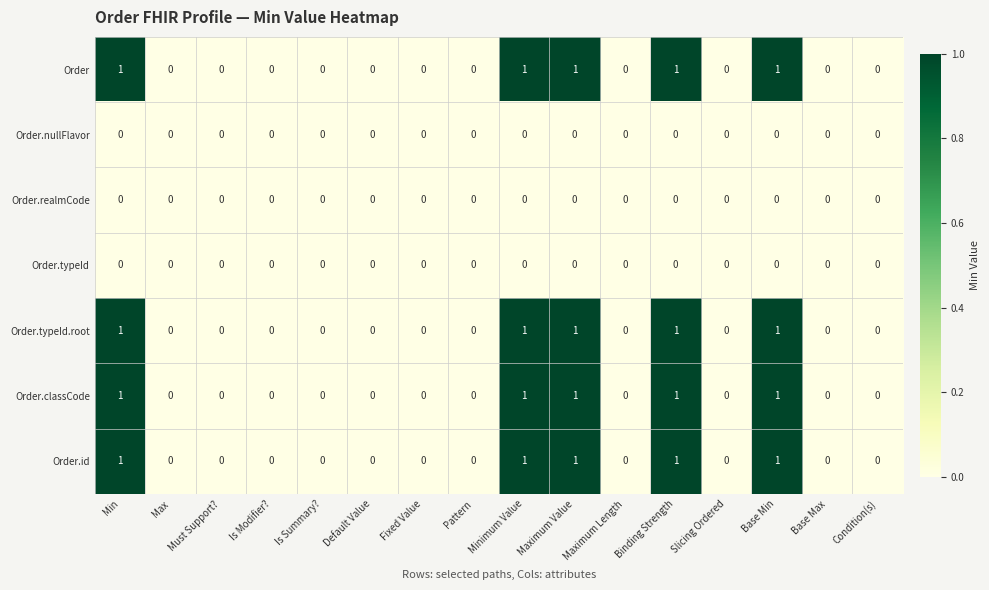

What is the total value across all series at Maximum Value?

4